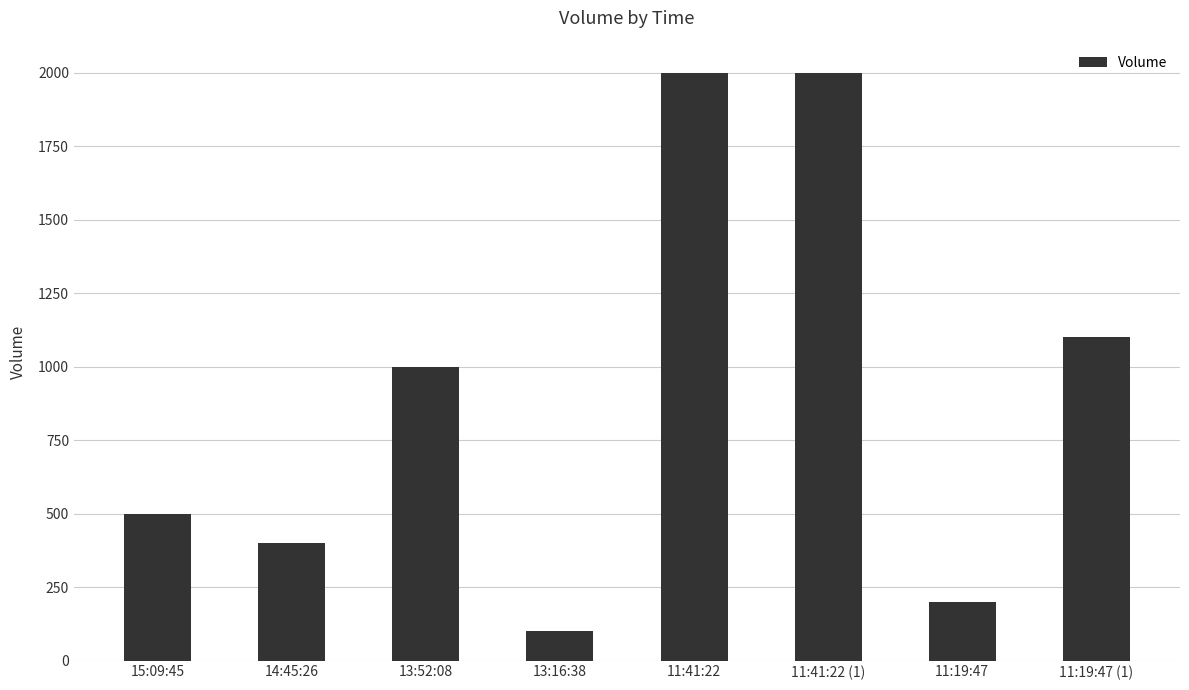

Which has a higher value, 11:19:47 or 15:09:45?

15:09:45